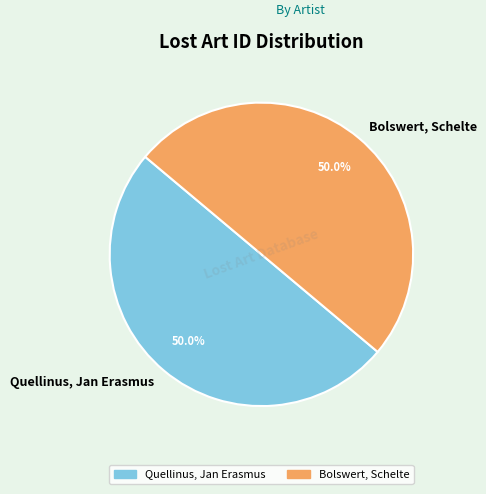

How many segments does this pie chart have?

2